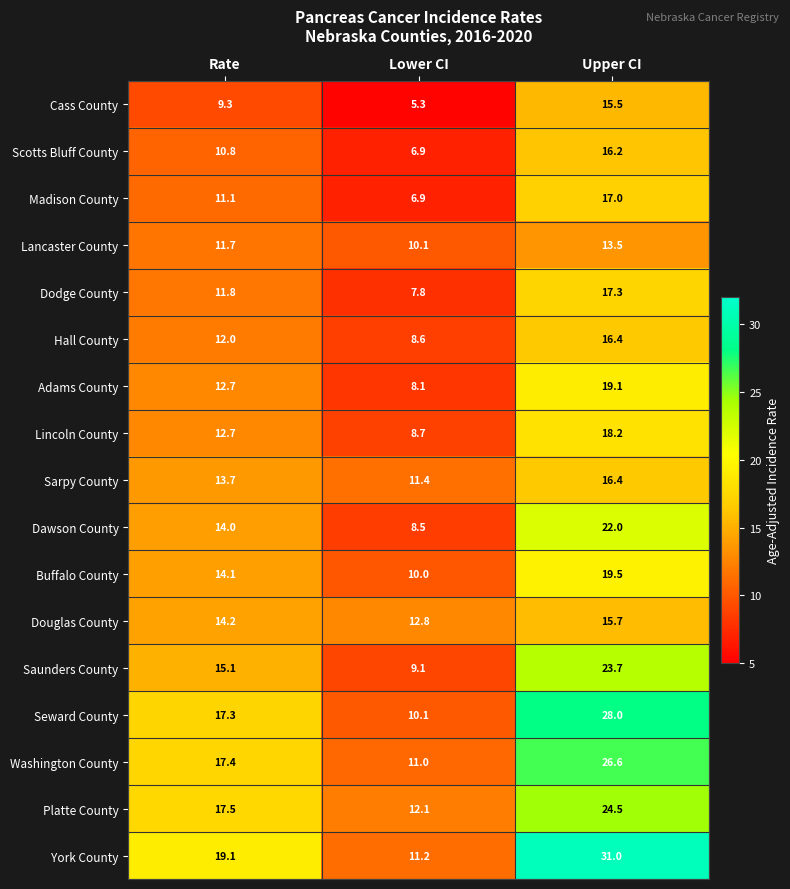

What is the average value of the Madison County series?

11.7